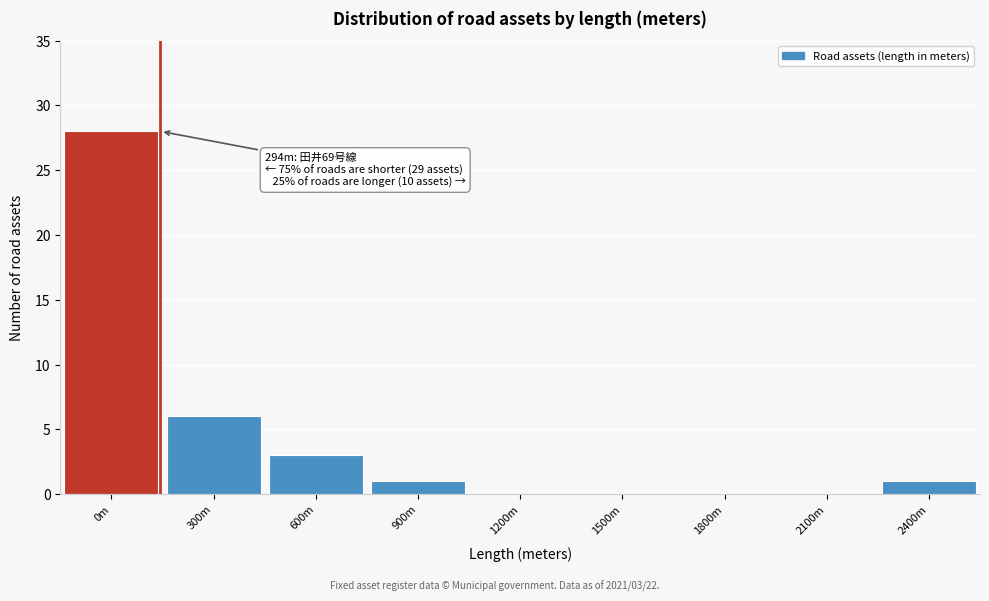

Reading left to right, what are all the values shown in this chart?

0m=28	300m=6	600m=3	900m=1	1200m=0	1500m=0	1800m=0	2100m=0	2400m=1